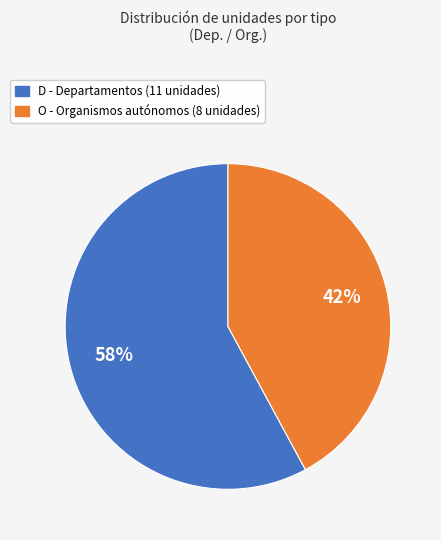

True or false: D accounts for 58% of the total.

True